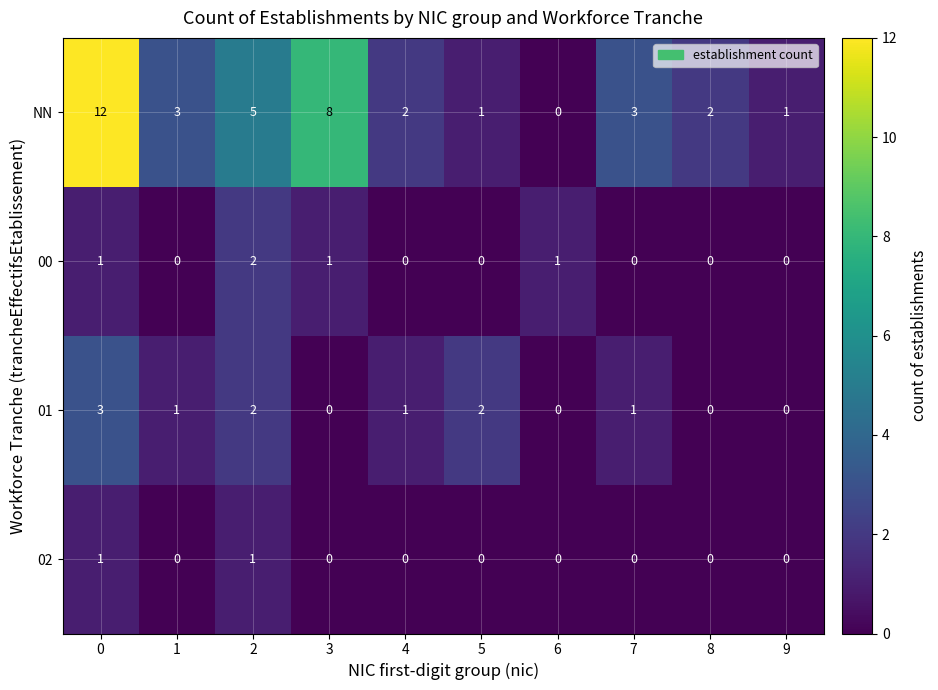

Which series has the widest spread of values?

NN